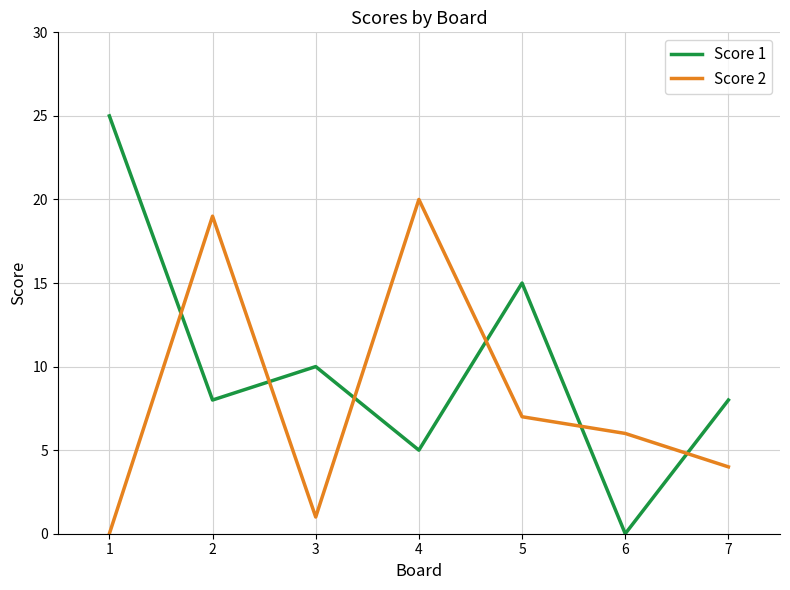

What are all the series names shown in the legend?

Score 1, Score 2